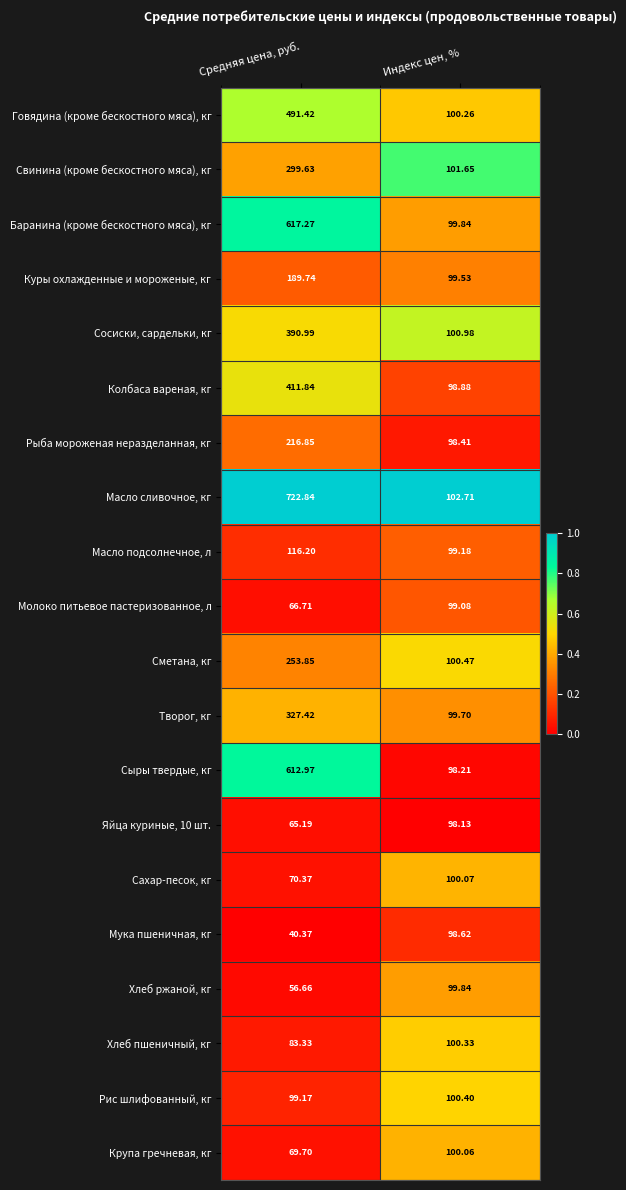

What is the total value across all series at Средняя цена, руб.?

5202.5